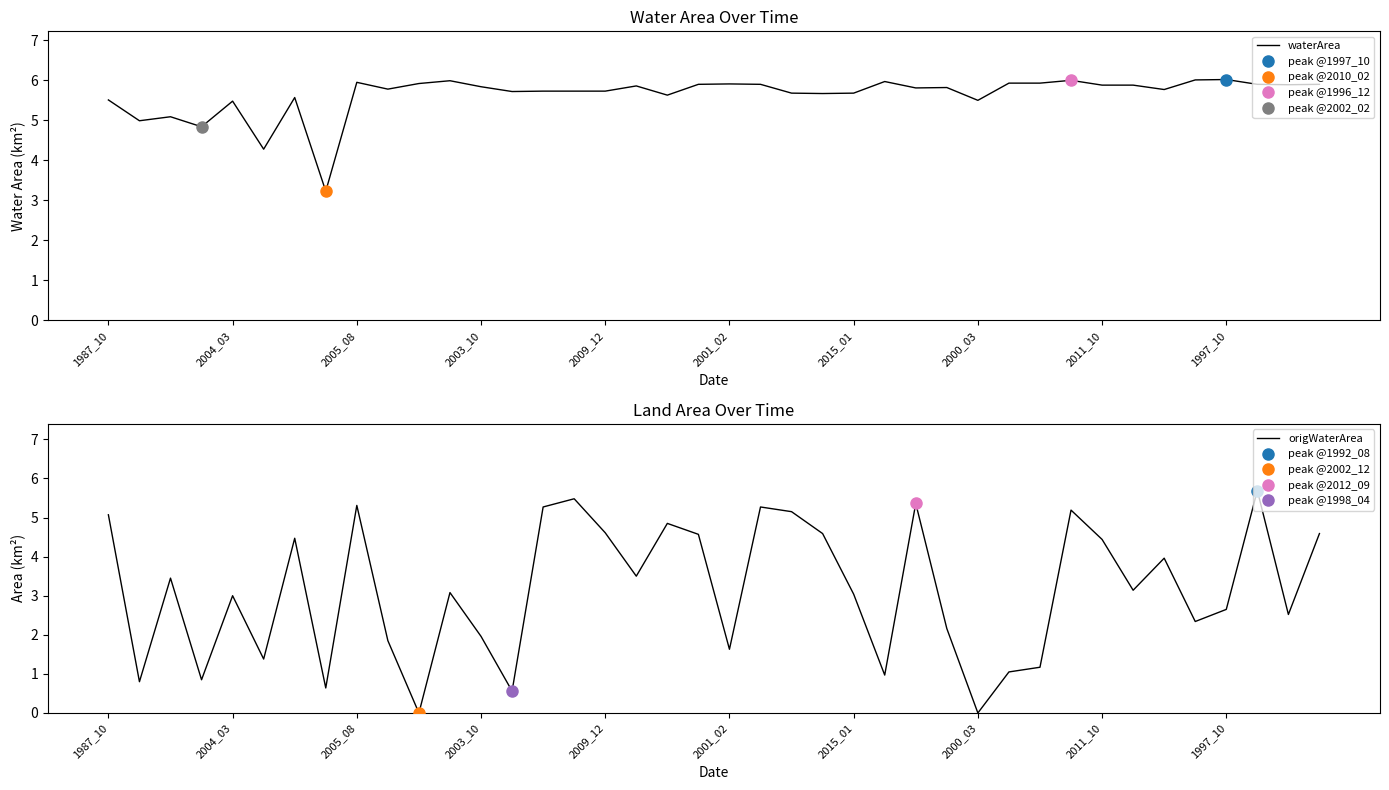

What is the average value of the waterArea series?

5.6